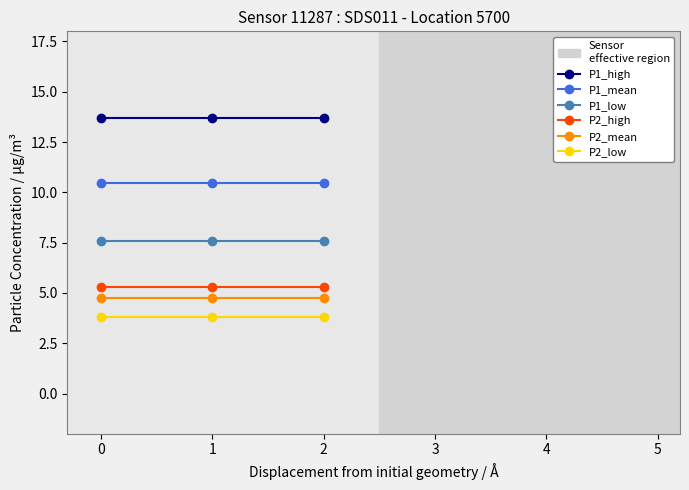

Rank the series by their maximum value, from lowest to highest.

P2_low, P2_mean, P2_high, P1_low, P1_mean, P1_high